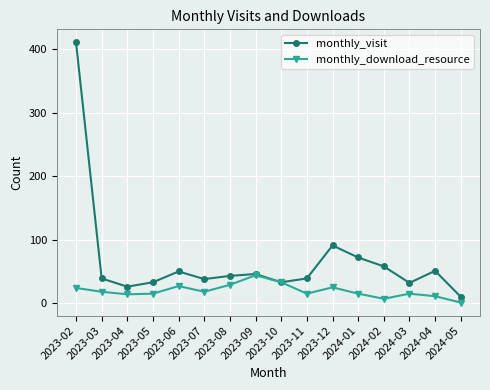

Rank the series at 2023-02 from highest to lowest value.

monthly_visit, monthly_download_resource